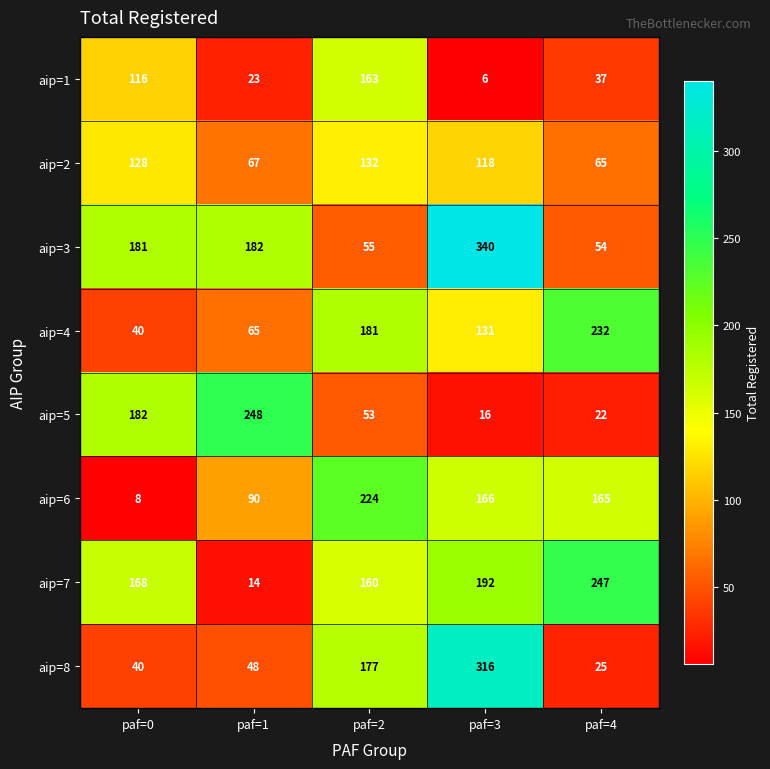

Rank the series by their maximum value, from lowest to highest.

aip=2, aip=1, aip=6, aip=4, aip=7, aip=5, aip=8, aip=3